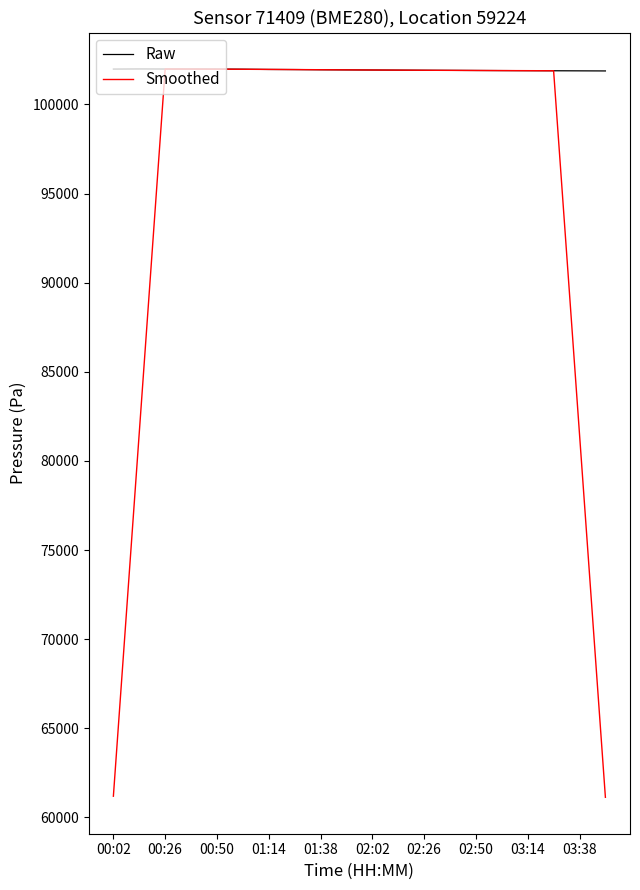

Rank the series by their average value, from lowest to highest.

Smoothed, Raw